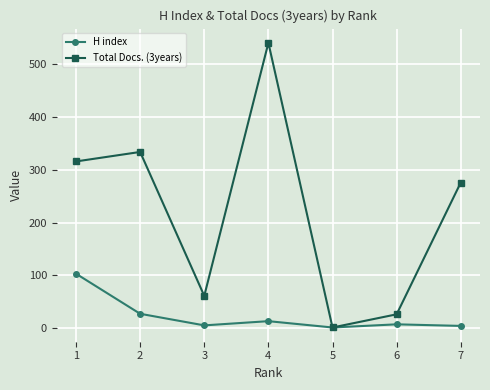

The value of Total Docs. (3years) at 2 is 465. True or false?

False